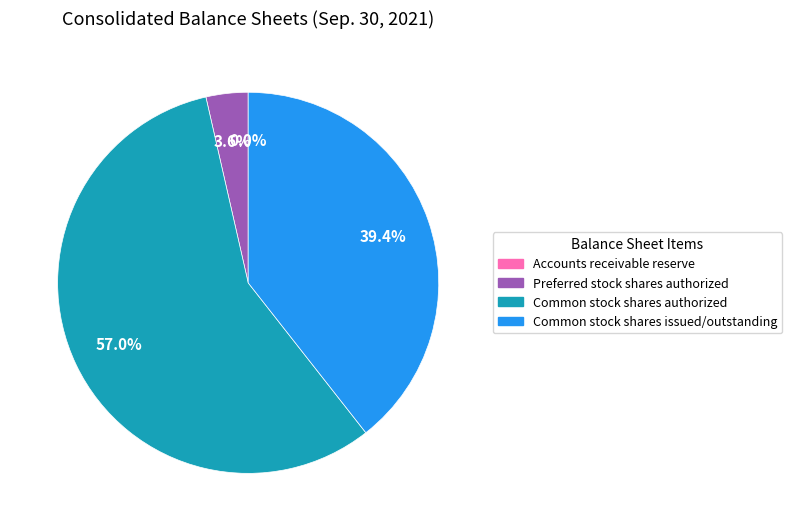

Which category has the biggest portion of the pie?

Common stock shares authorized